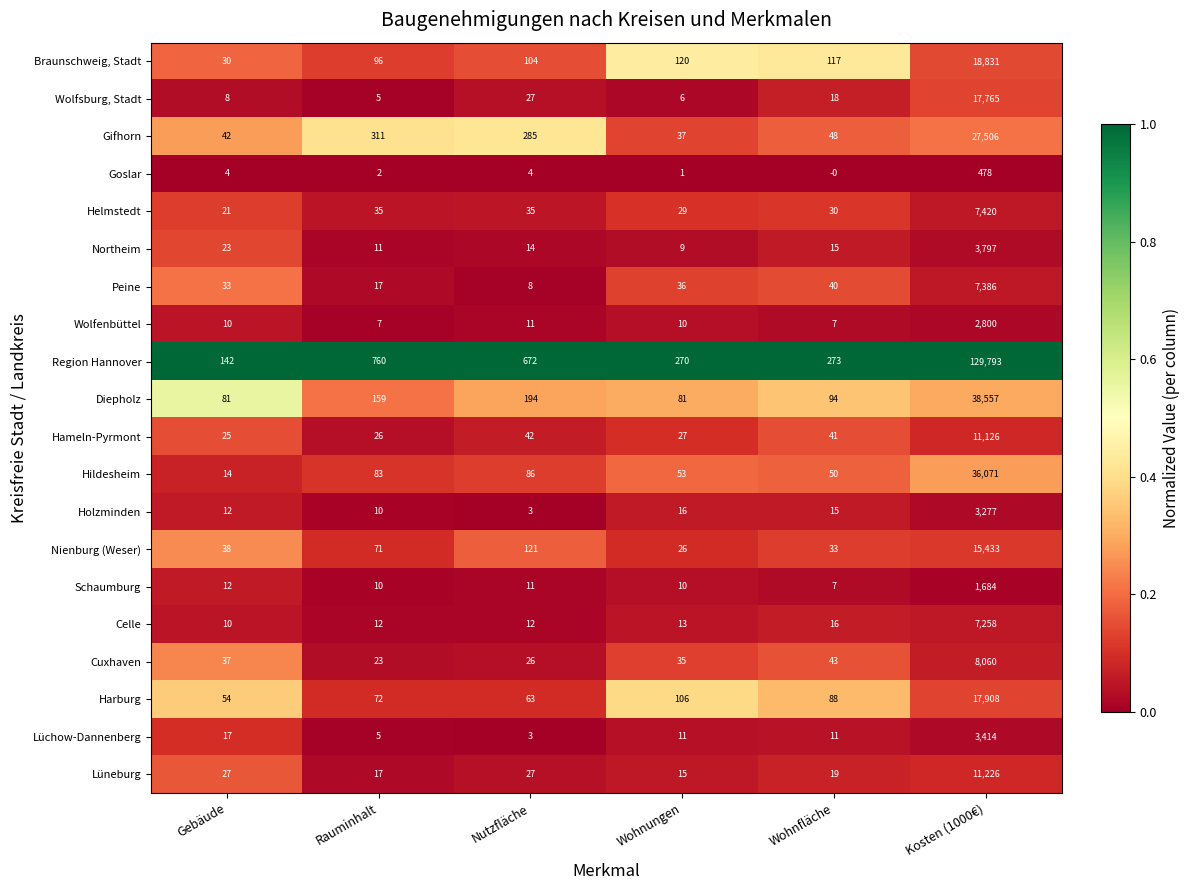

What is the sum of the Lüchow-Dannenberg values at Gebäude and Nutzfläche?

20